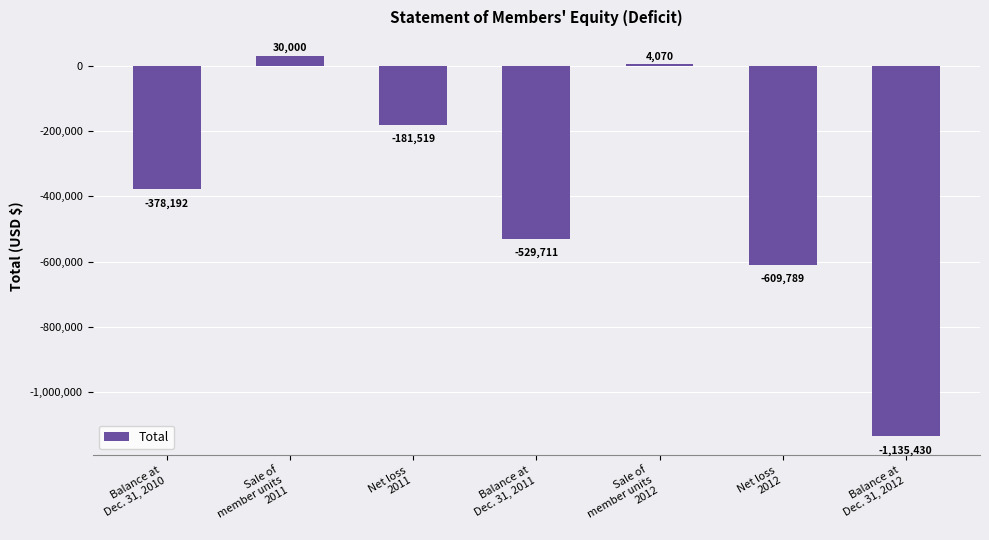

List the labels in order of value, largest first.

Sale of
member units
2011, Sale of
member units
2012, Net loss
2011, Balance at
Dec. 31, 2010, Balance at
Dec. 31, 2011, Net loss
2012, Balance at
Dec. 31, 2012